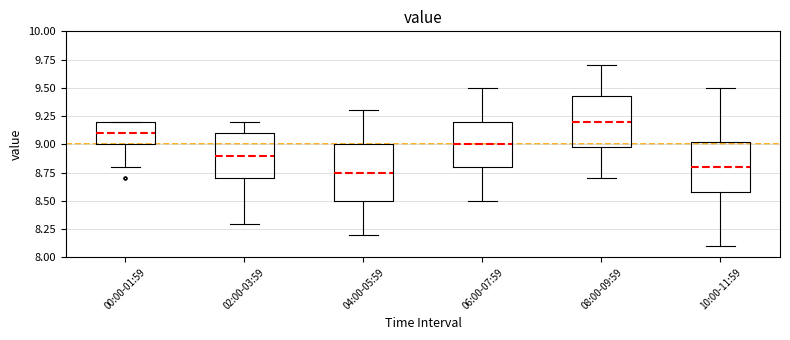

Reading left to right, read every box against the y-axis: the position of its median line, the range the box covers, and the ends of its whiskers. The values are not printed on the chart, so give them approximately, as read against the axis.

00:00-01:59: median 9.10, box 9.00 to 9.20, whiskers 8.80 to 9.20
02:00-03:59: median 8.90, box 8.70 to 9.10, whiskers 8.30 to 9.20
04:00-05:59: median 8.75, box 8.50 to 9.00, whiskers 8.20 to 9.30
06:00-07:59: median 9.00, box 8.80 to 9.20, whiskers 8.50 to 9.50
08:00-09:59: median 9.20, box 9.00 to 9.45, whiskers 8.70 to 9.70
10:00-11:59: median 8.80, box 8.60 to 9.05, whiskers 8.10 to 9.50